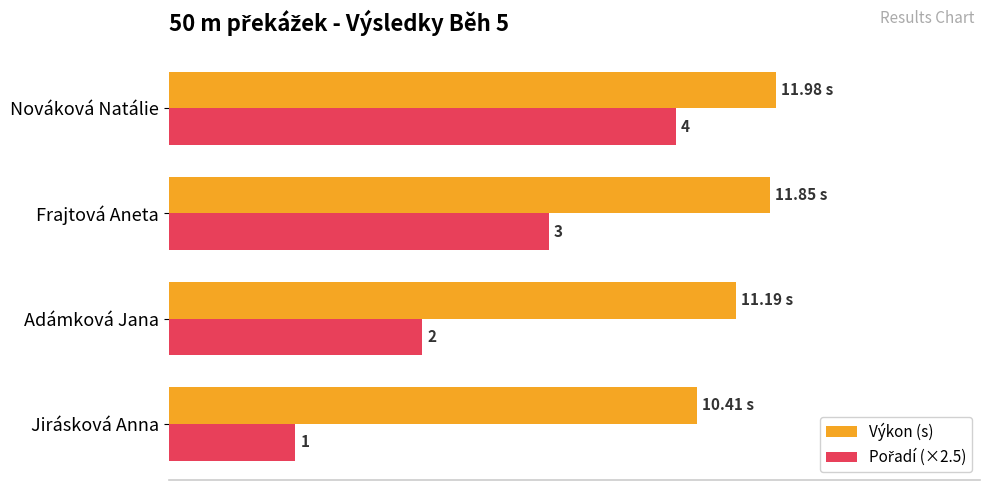

How many bars are there in total?

8